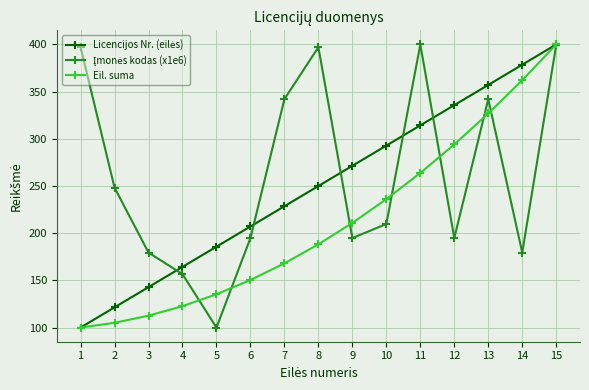

Count the number of categories in the chart.

15